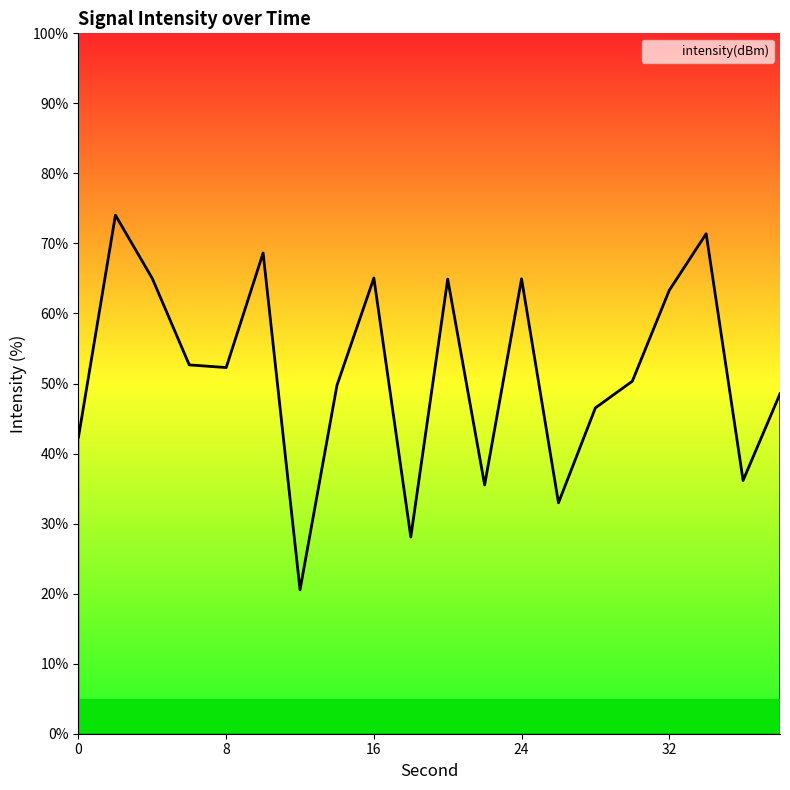

What is the difference between the maximum and minimum values?

53.5